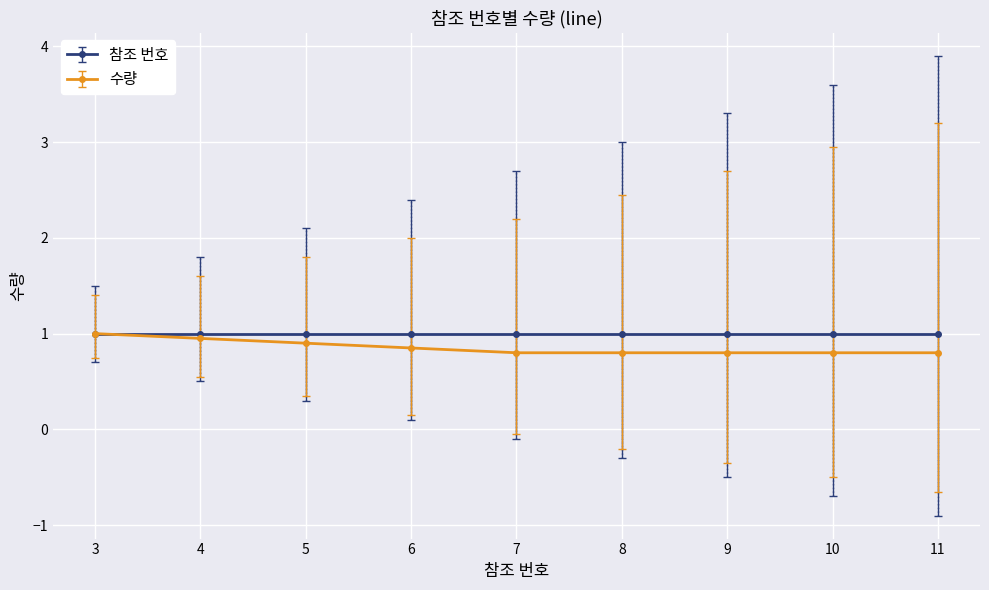

Is it true that 수량 equals 1.3 at 6?

False